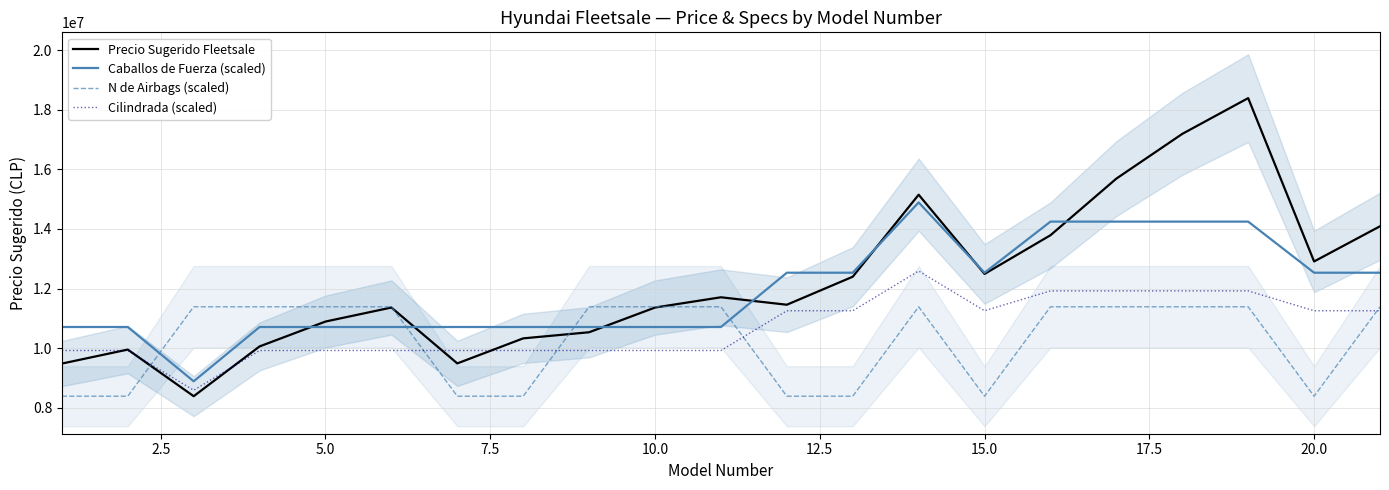

What are all the series names shown in the legend?

Precio Sugerido Fleetsale, Caballos de Fuerza (scaled), N de Airbags (scaled), Cilindrada (scaled)